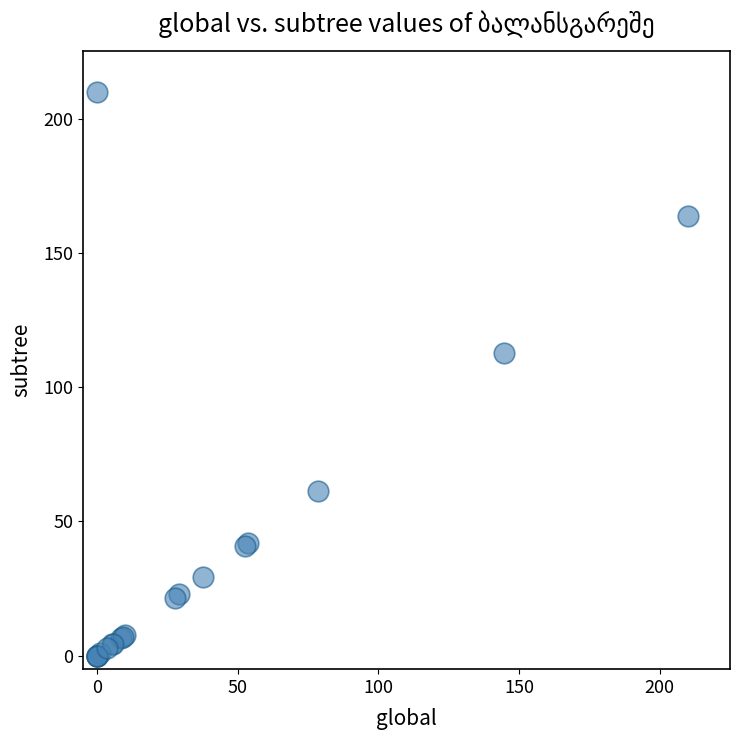

What Y value in the scatter plot is closest to 105?

112.7